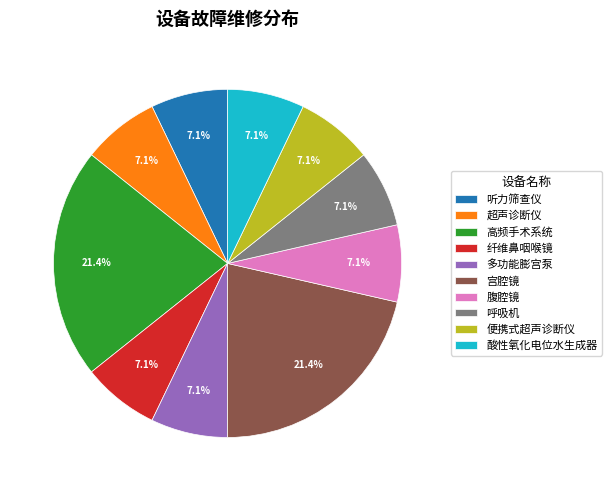

To the nearest percent, what portion does 超声诊断仪 represent?

7%